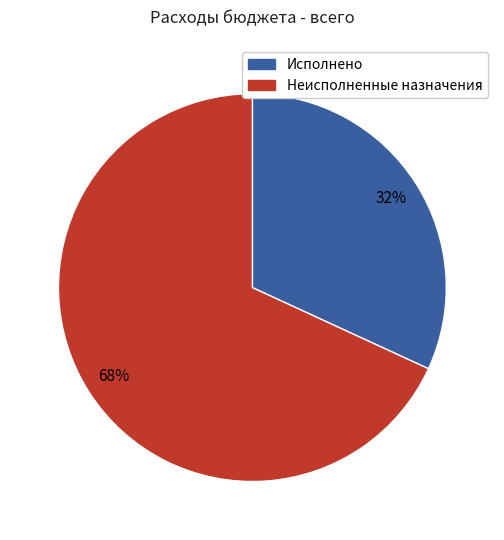

To the nearest percent, what is the average slice percentage?

50%